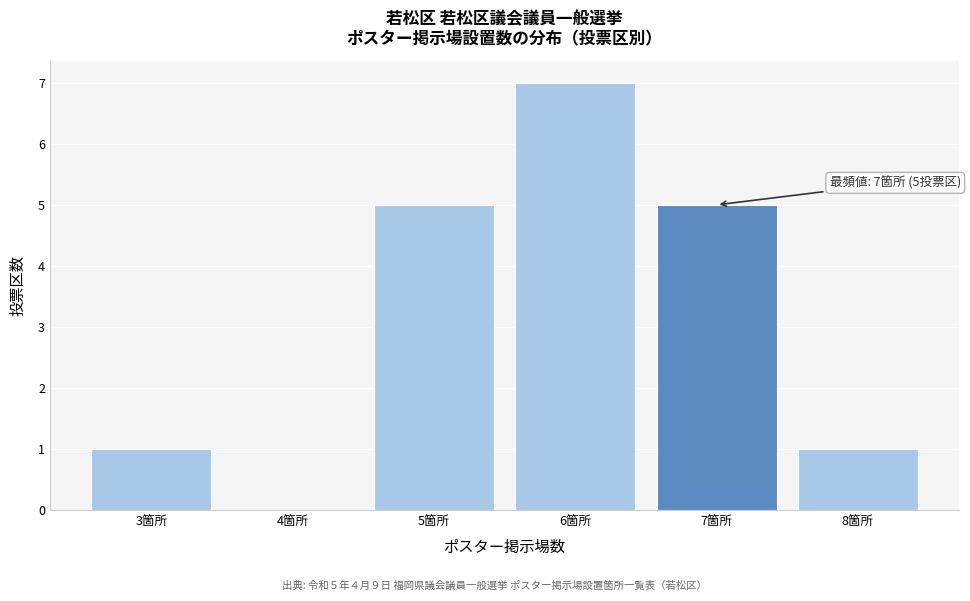

Over which range of the x-axis is the bar tallest?

5.5 to 6.5